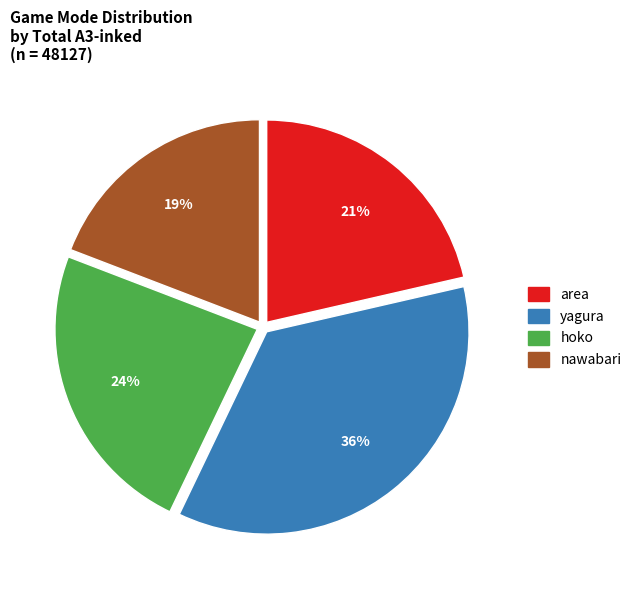

Count the number of slices in the pie.

4